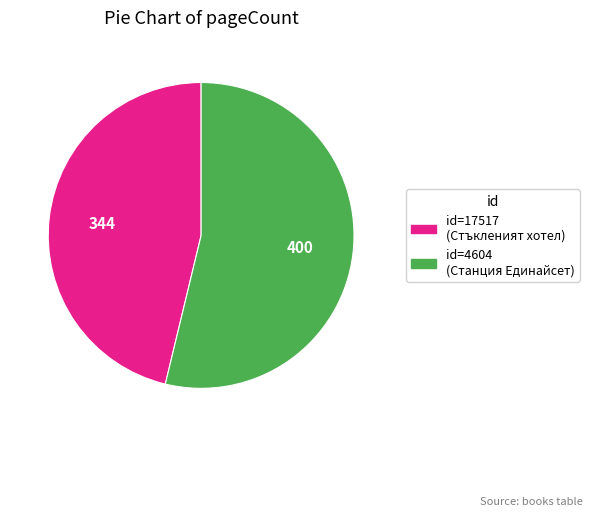

Is there any slice that represents more than half of the pie?

Yes